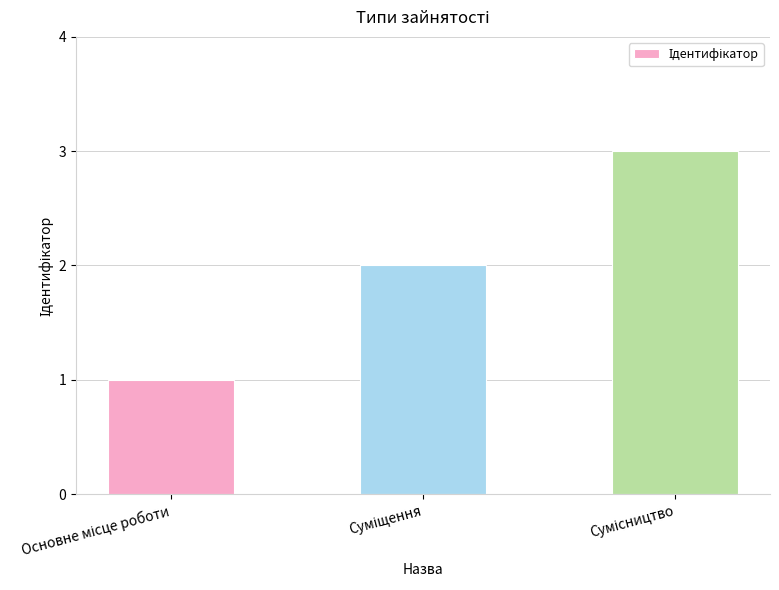

What is the maximum value shown in the chart?

3